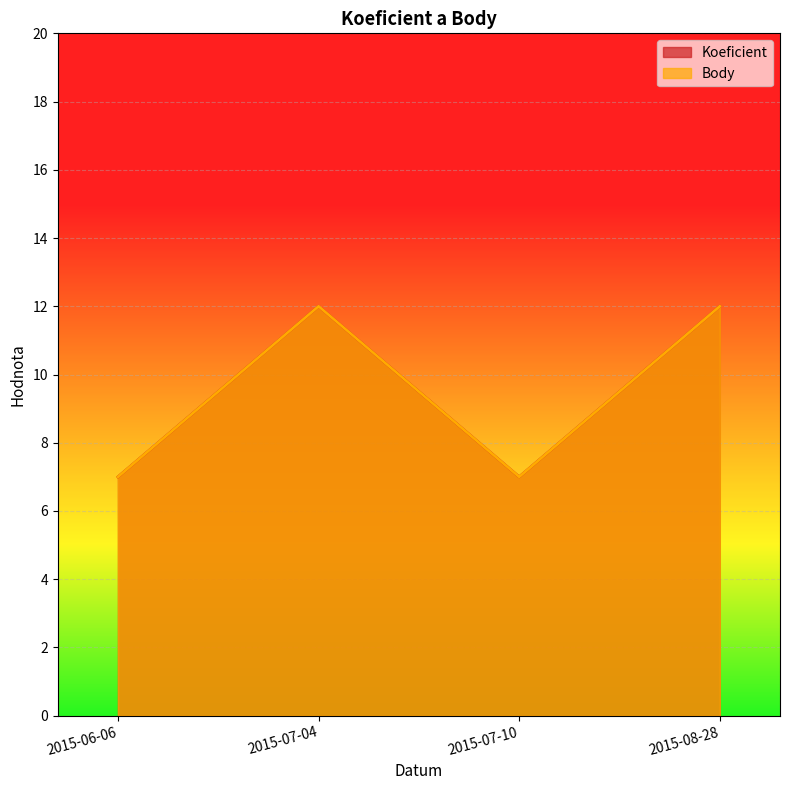

At which label is Koeficient closest to 9?

2015-06-06